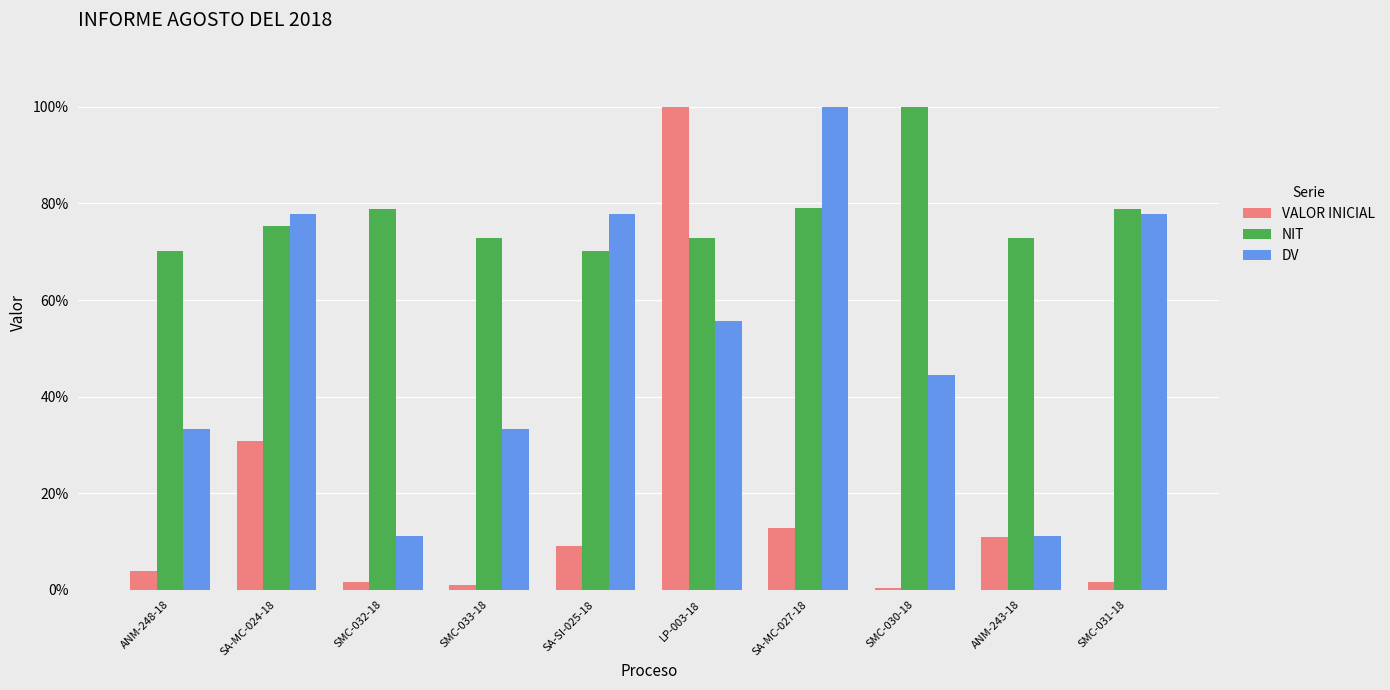

Between ANM-248-18 and SMC-031-18, which series saw the biggest shift?

DV